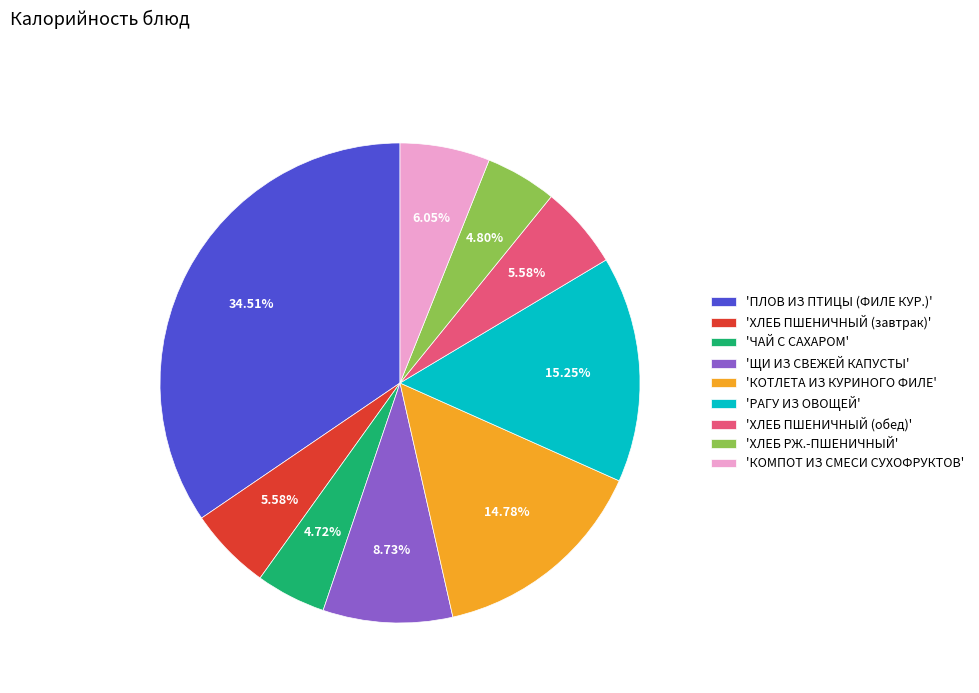

Which slice is the largest?

'ПЛОВ ИЗ ПТИЦЫ (ФИЛЕ КУР.)'